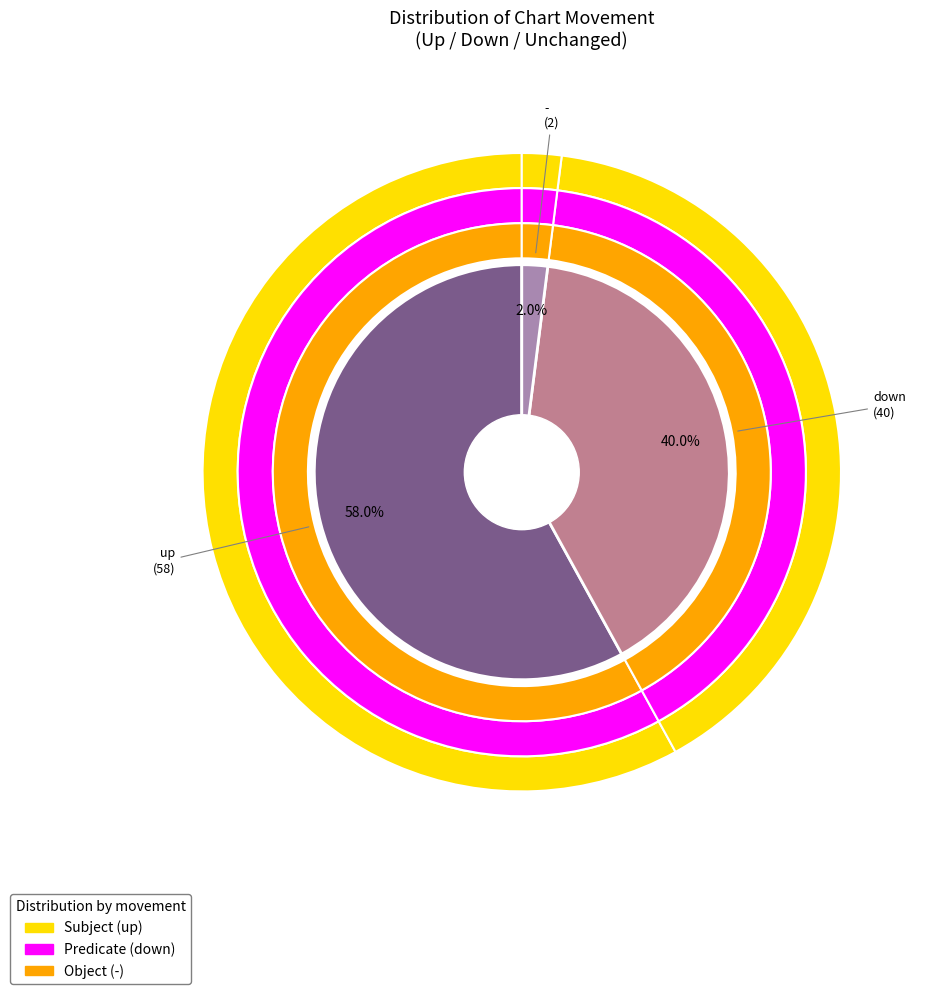

Which slice is the largest?

up